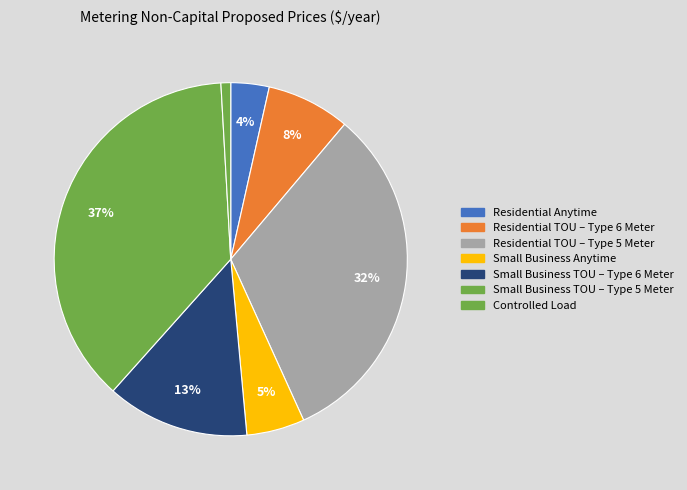

Is it true that Residential TOU – Type 5 Meter is 17% of the pie?

False